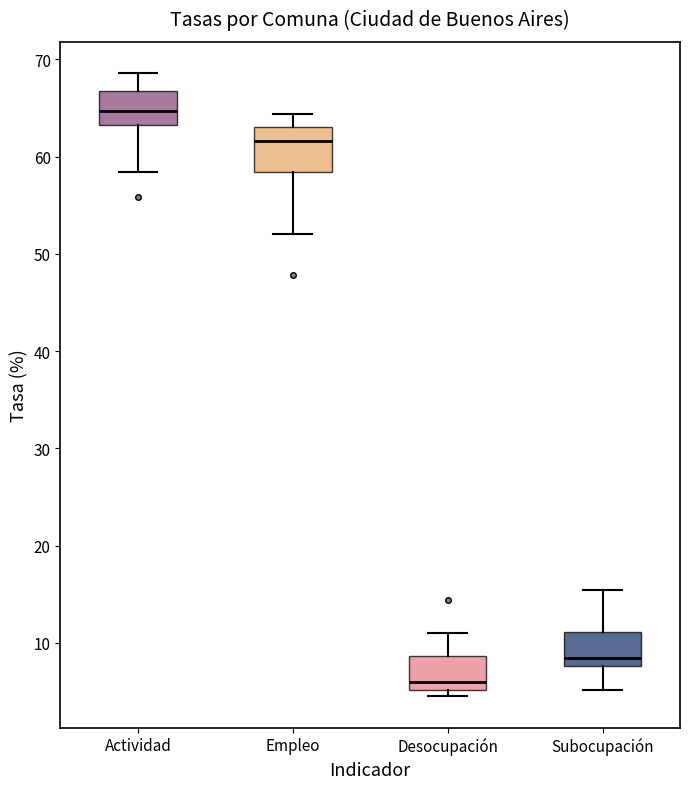

Reading left to right, transcribe this box plot: for each box, give where its median line is, the range the box spans, and where its two whiskers end, as read against the y-axis. The values are not printed on the chart, so give them approximately, as read against the axis.

Actividad: median 65, box 63 to 67, whiskers 58 to 69
Empleo: median 62, box 58 to 63, whiskers 52 to 64
Desocupación: median 6, box 5 to 9, whiskers 5 (just below the box's lower edge) to 11
Subocupación: median 9, box 8 to 11, whiskers 5 to 15